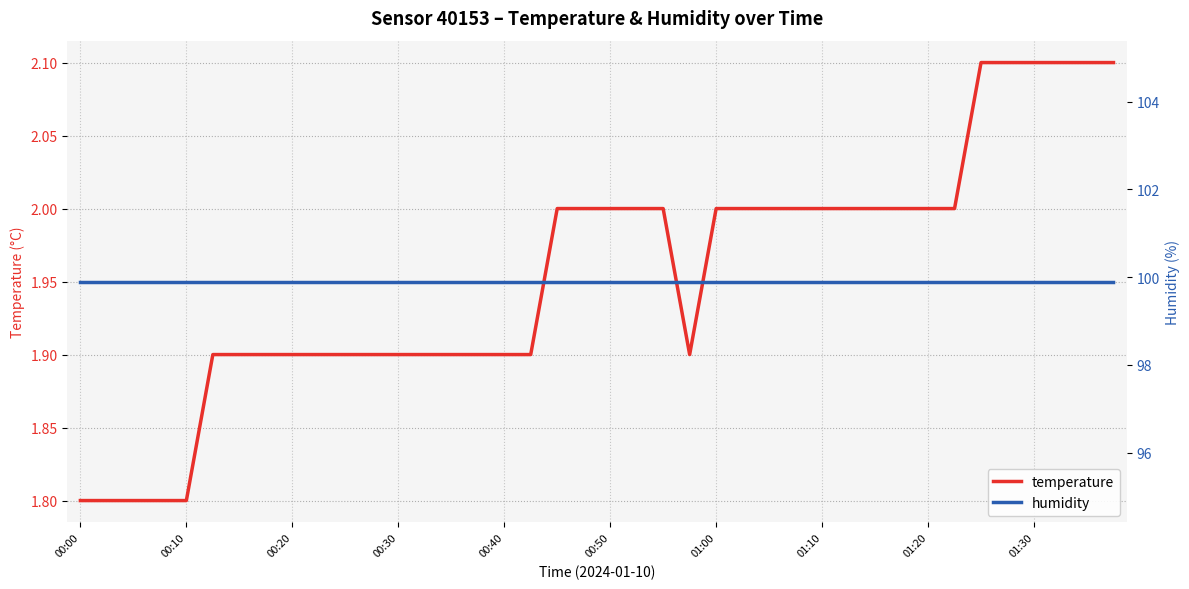

What is the highest value of the temperature series?

2.1